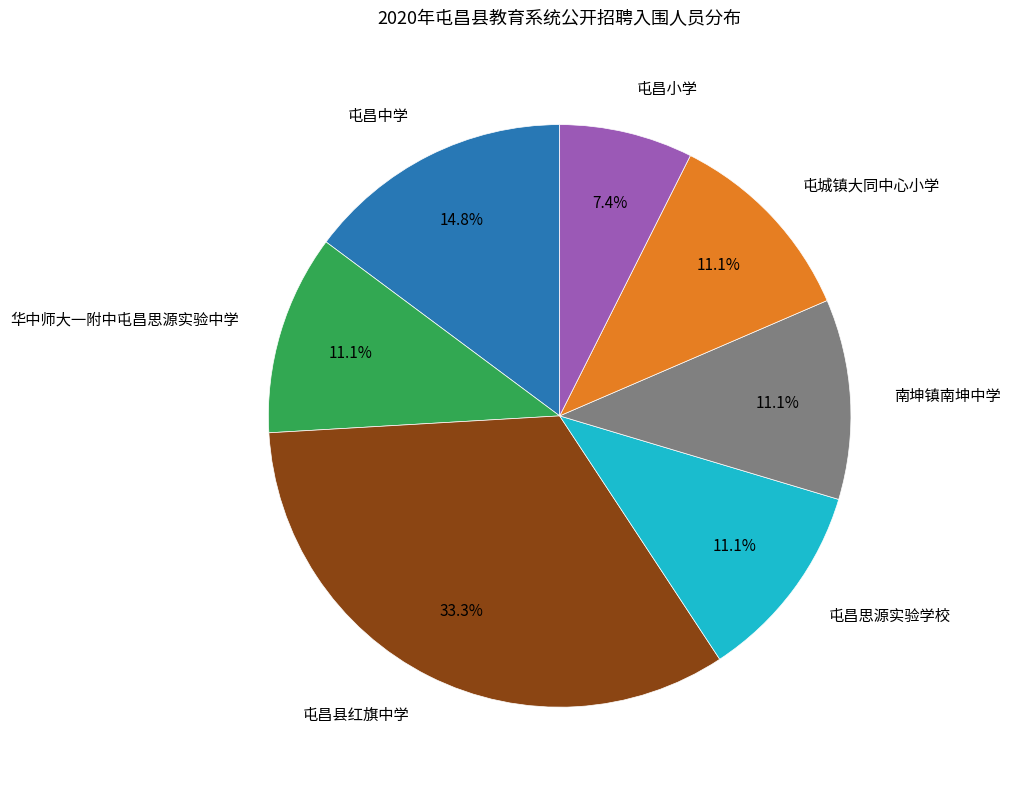

To the nearest percent, what is the difference between the 屯昌小学 and 屯昌中学 slice percentages?

7%